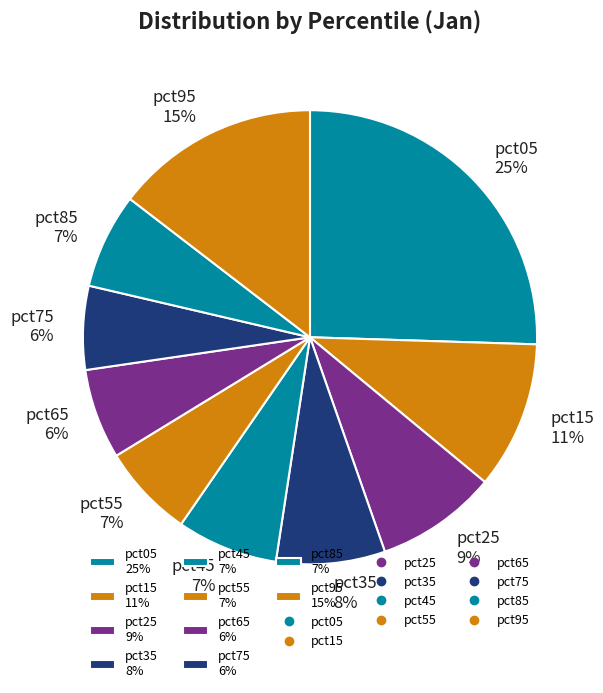

To the nearest percent, what is the combined percentage of pct75 6% and pct45 7%?

13%